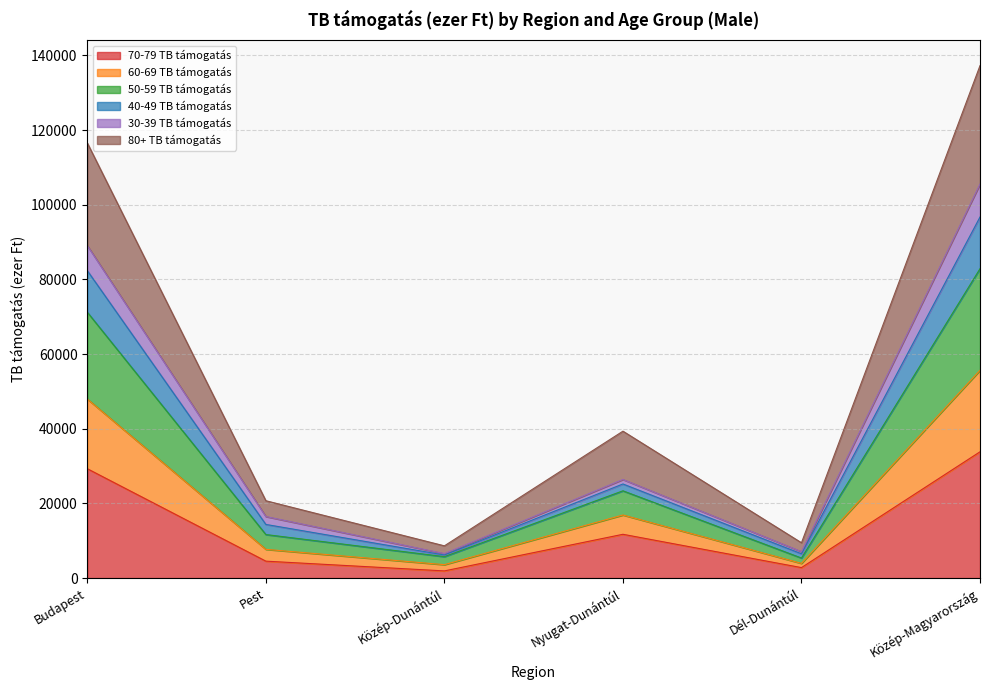

At which label does 70-79 TB támogatás reach its peak?

Közép-Magyarország